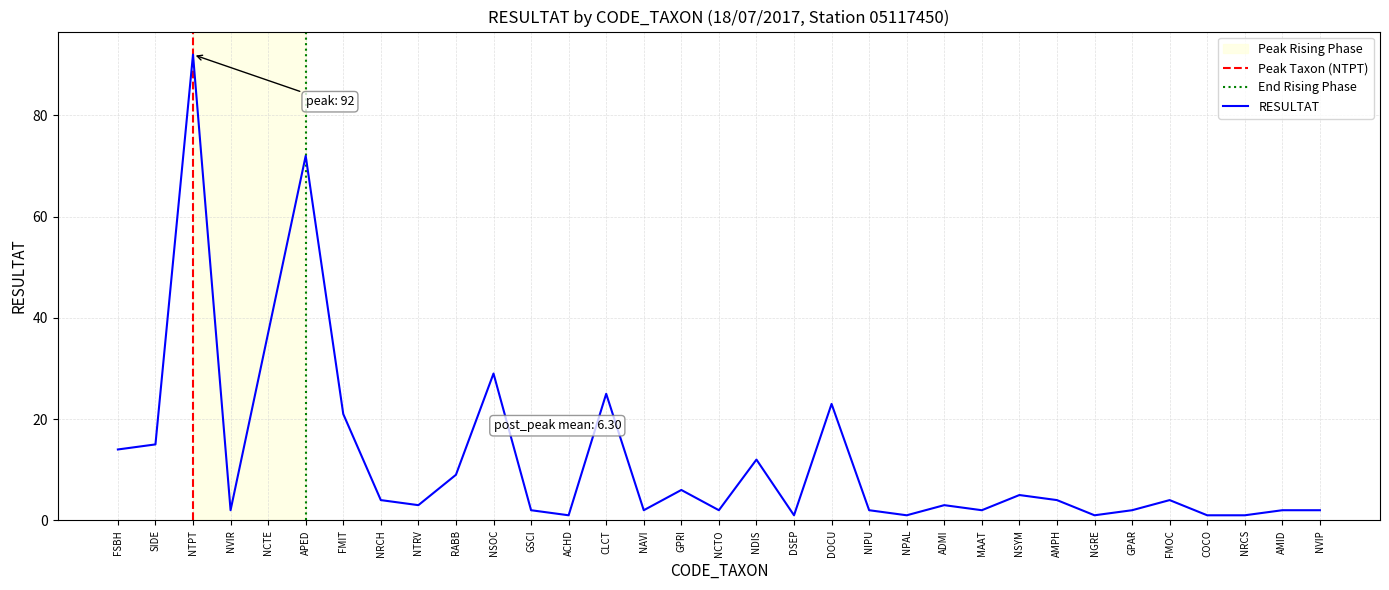

How many interior local valleys (lower than both neighbors) does the data have?

9